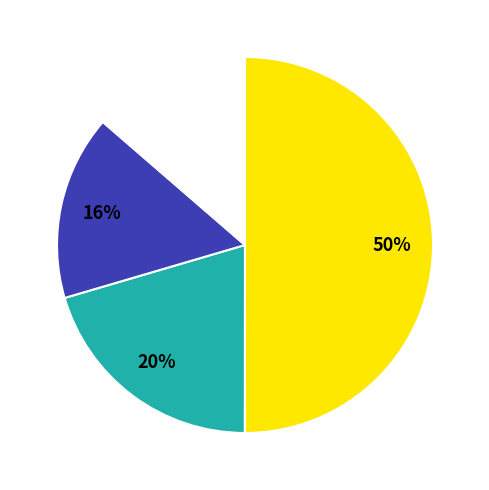

To the nearest percent, what is the average slice percentage?

25%